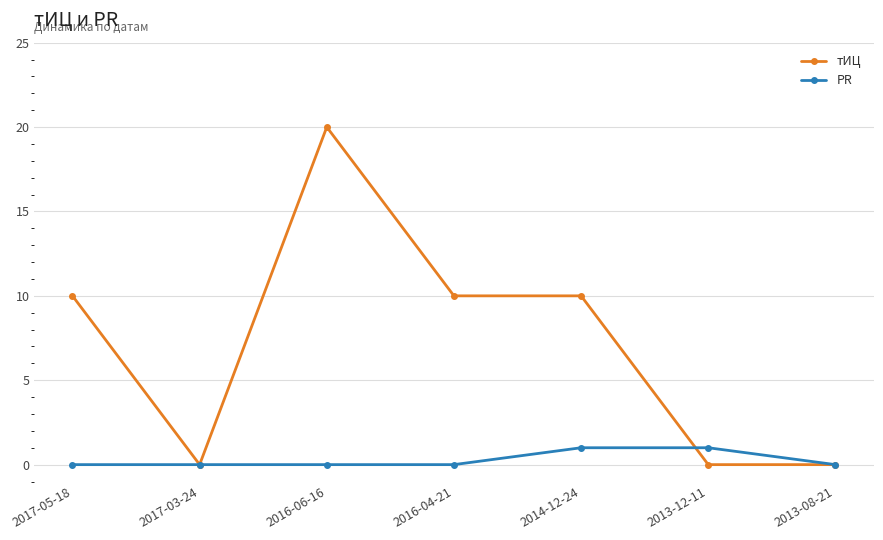

Read the тИЦ value at 2017-05-18, to the nearest 5.

10